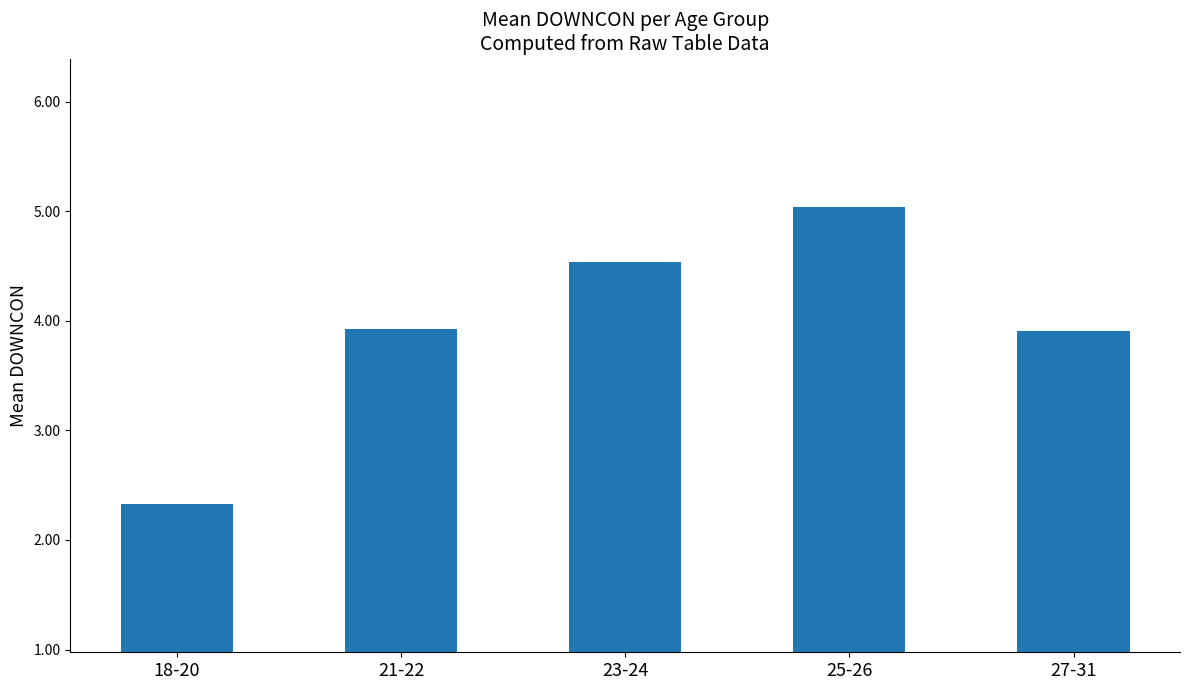

Reading left to right, extract all data points from this chart.

2.3	3.9	4.5	5.0	3.9